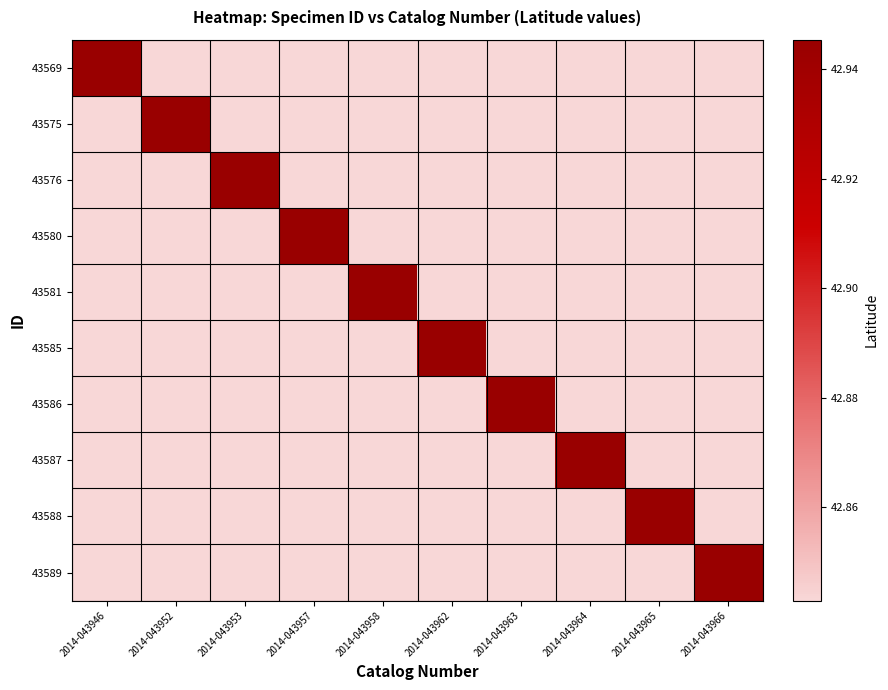

Which series has the largest total across all categories?

43569